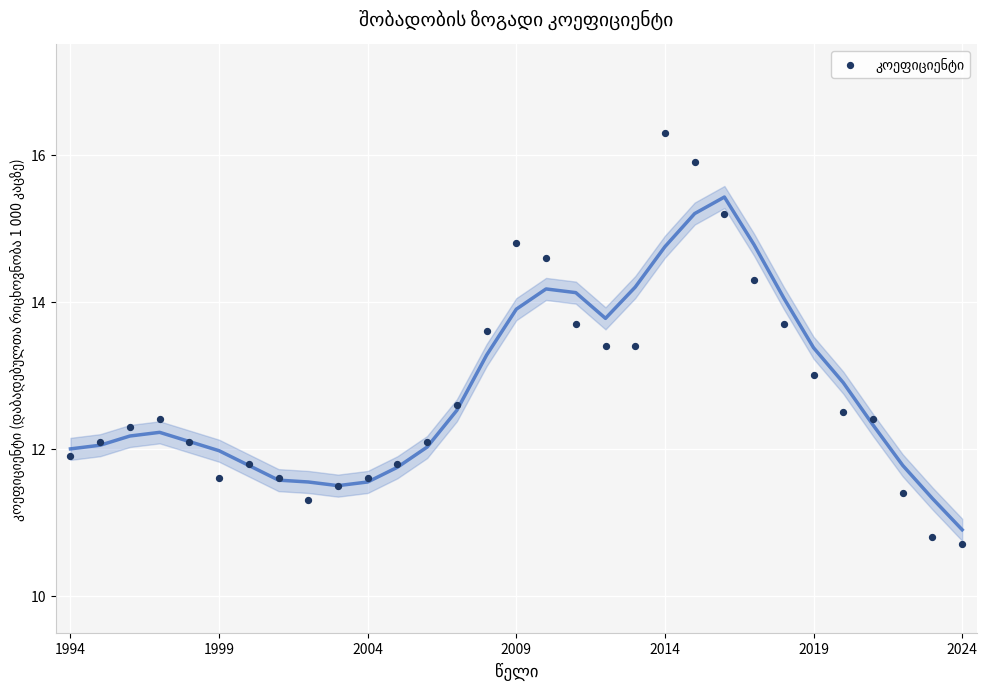

What is the range of Y values (max minus min)?

5.6